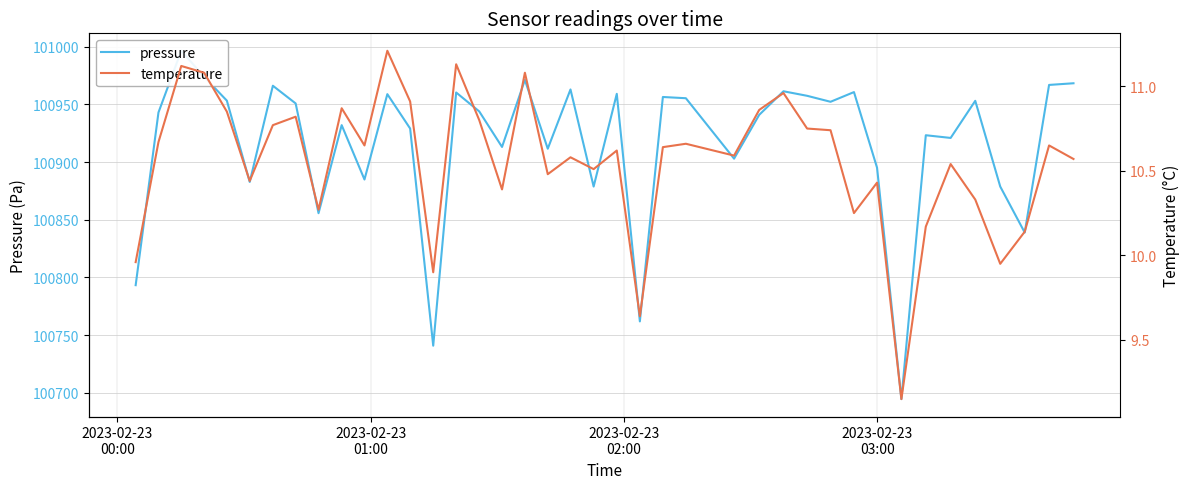

What is the difference between the maximum and minimum values in the pressure series?

302.0